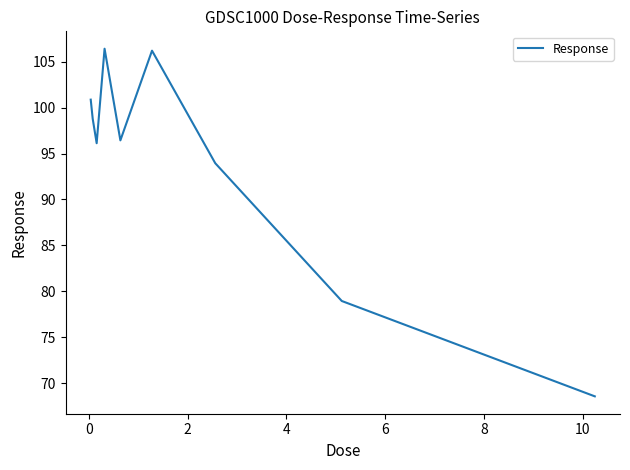

What is the greatest value displayed?

106.4